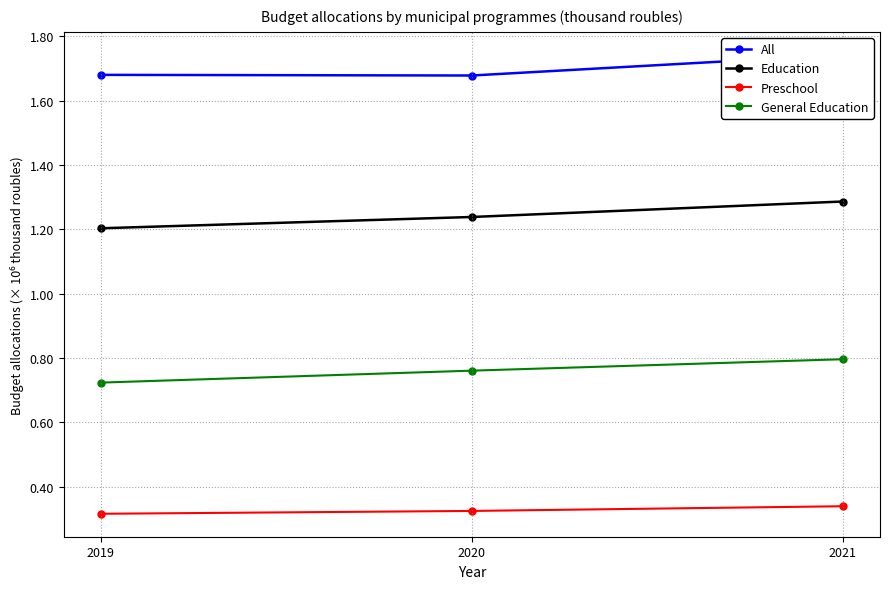

Rank the series at 2020 from highest to lowest value.

All, Education, General Education, Preschool